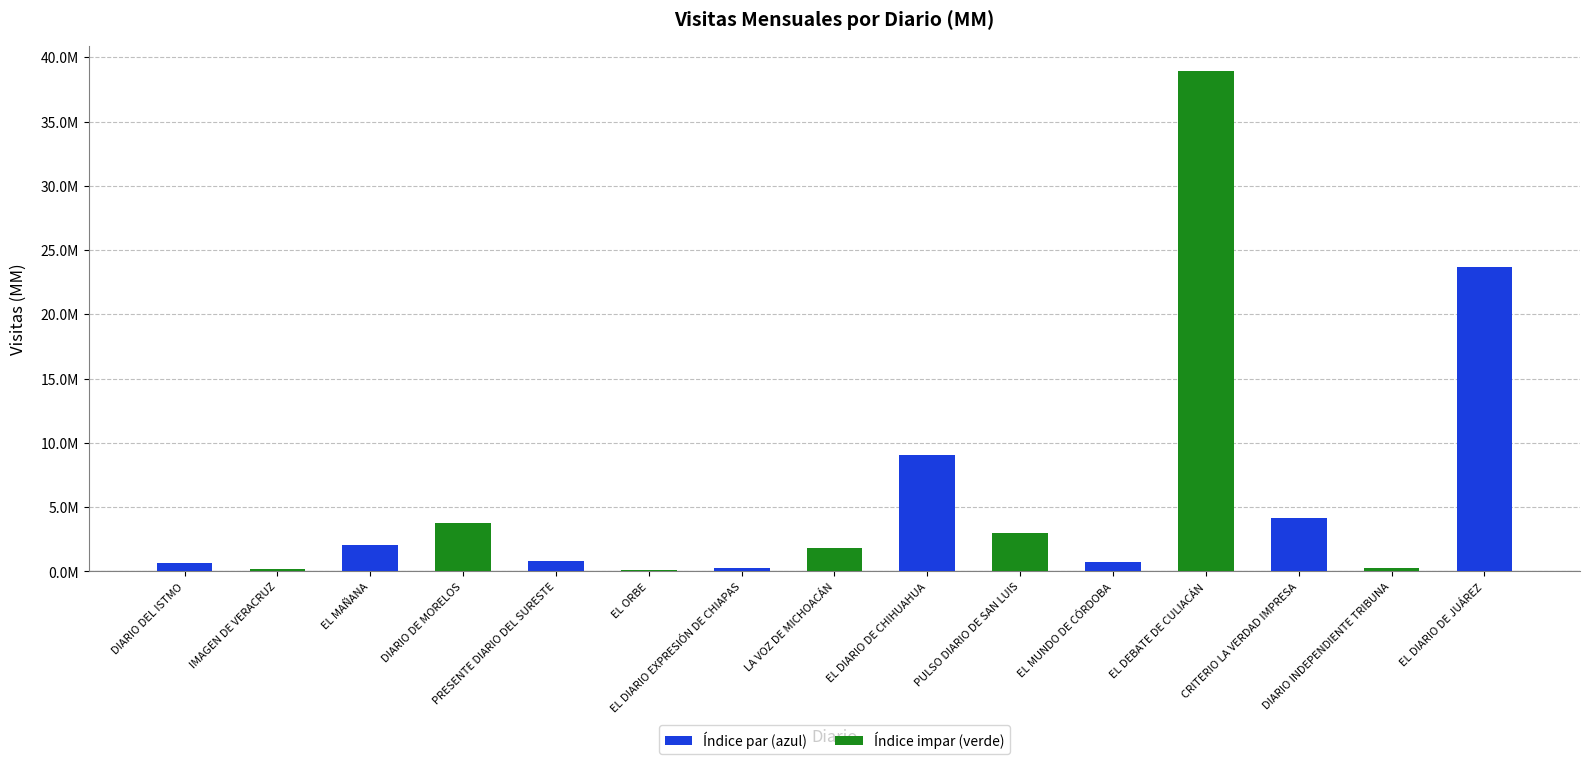

What is the value of the 3rd bar from the left?

2036558